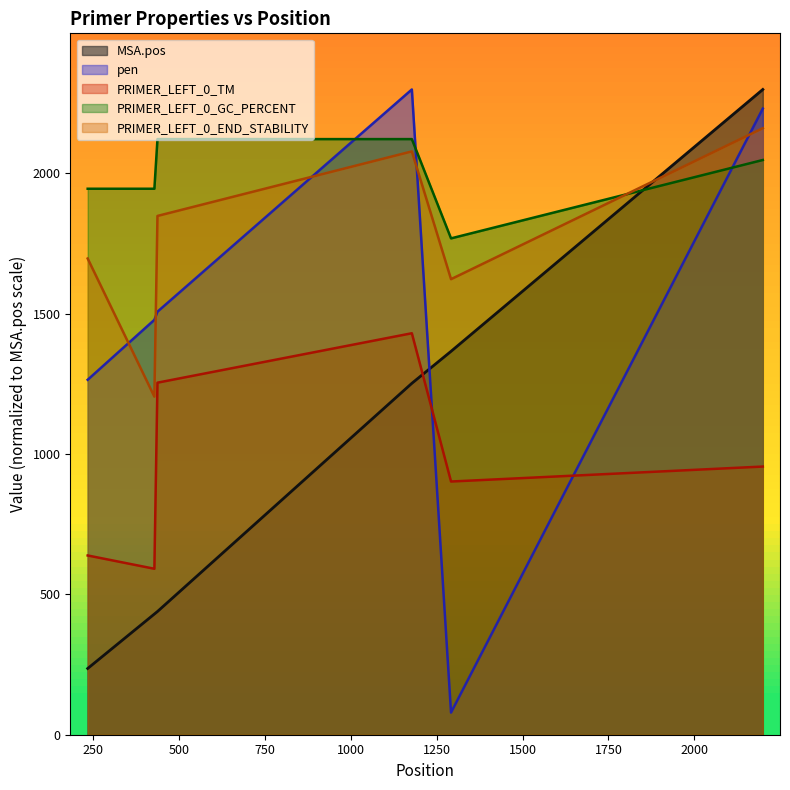

At which category is the sum across all series the highest?

2199